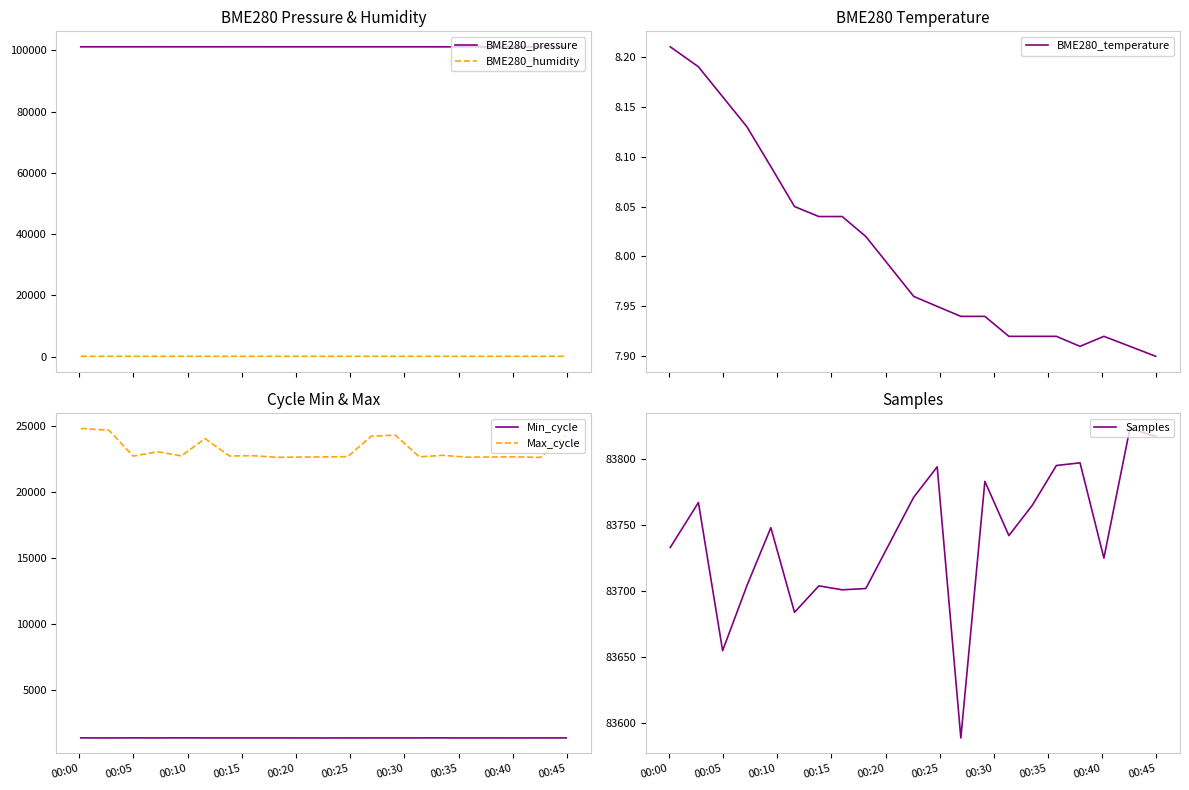

True or false: BME280_humidity and BME280_pressure cross at least once.

False